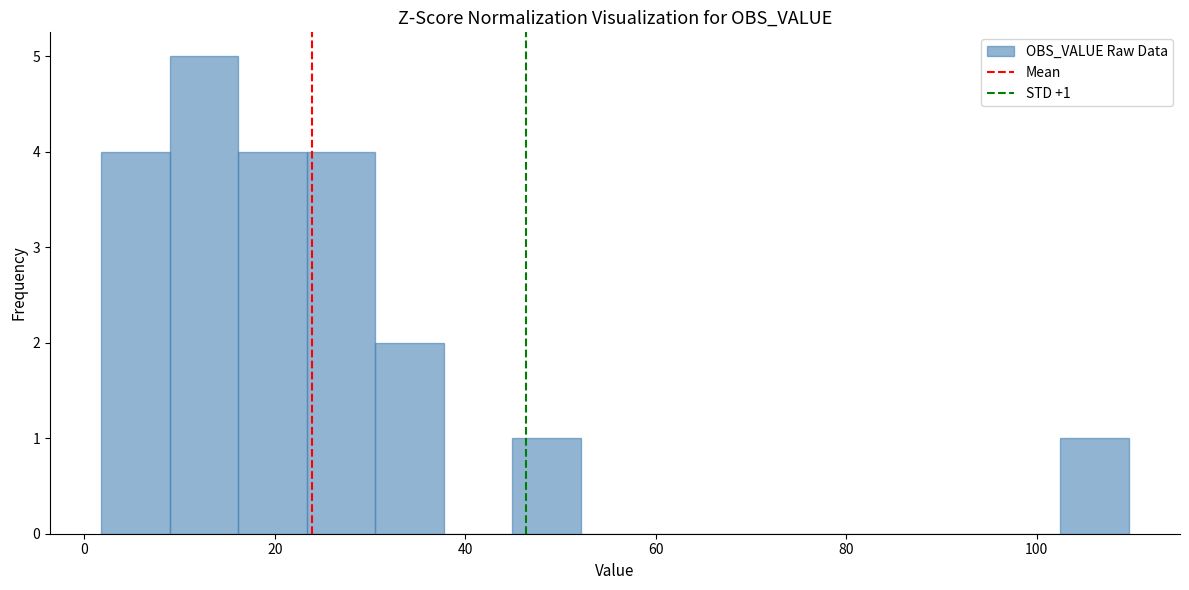

Read against the x-axis, roughly where is the centre of the tallest bar?

12